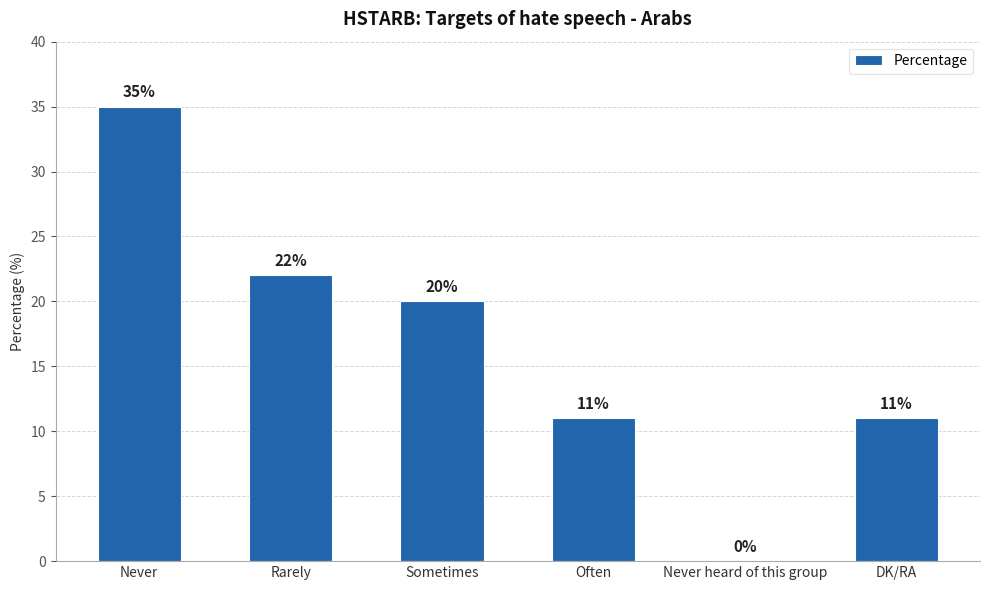

Are the bars horizontal?

No